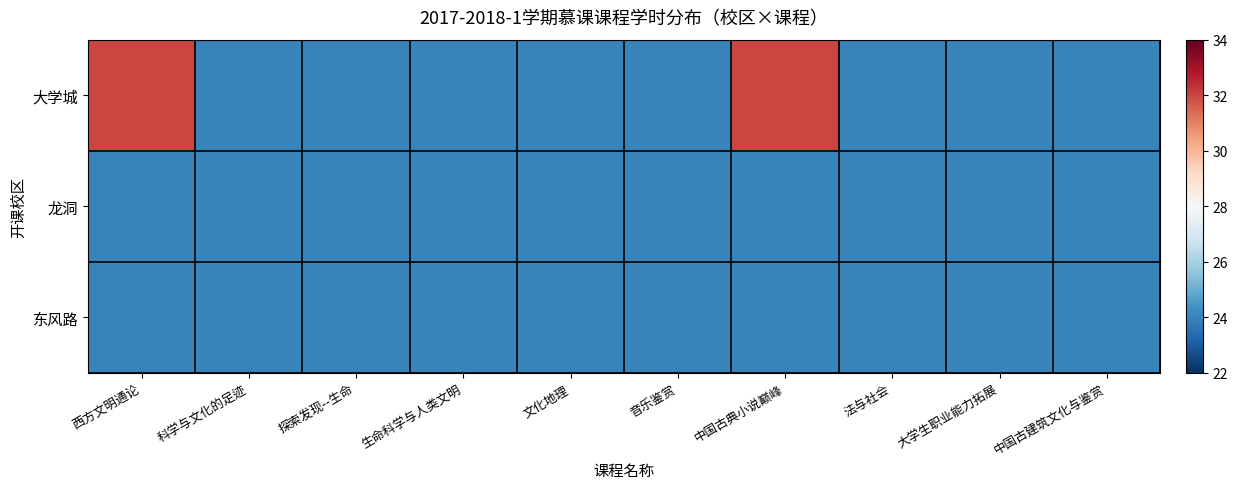

Reading left to right, list all the values displayed in this chart.

大学城: 西方文明通论=32	科学与文化的足迹=24	探索发现--生命=24	生命科学与人类文明=24	文化地理=24	音乐鉴赏=24	中国古典小说巅峰=32	法与社会=24	大学生职业能力拓展=24	中国古建筑文化与鉴赏=24
龙洞: 西方文明通论=24	科学与文化的足迹=24	探索发现--生命=24	生命科学与人类文明=24	文化地理=24	音乐鉴赏=24	中国古典小说巅峰=24	法与社会=24	大学生职业能力拓展=24	中国古建筑文化与鉴赏=24
东风路: 西方文明通论=24	科学与文化的足迹=24	探索发现--生命=24	生命科学与人类文明=24	文化地理=24	音乐鉴赏=24	中国古典小说巅峰=24	法与社会=24	大学生职业能力拓展=24	中国古建筑文化与鉴赏=24